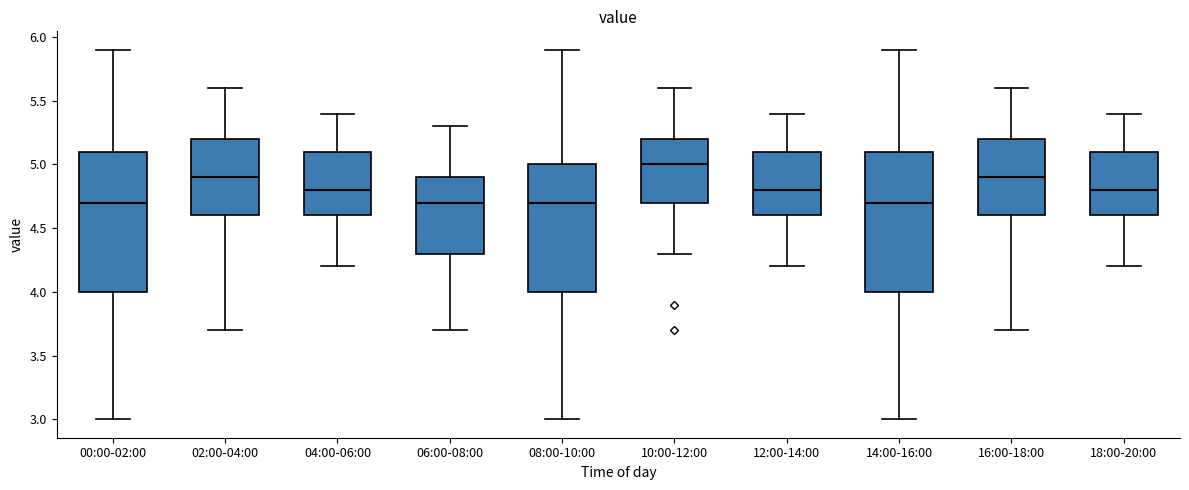

Reading left to right, transcribe this box plot: for each box, give where its median line is, the range the box spans, and where its two whiskers end, as read against the y-axis. The values are not printed on the chart, so give them approximately, as read against the axis.

00:00-02:00: median 4.7, box 4.0 to 5.1, whiskers 3.0 to 5.9
02:00-04:00: median 4.9, box 4.6 to 5.2, whiskers 3.7 to 5.6
04:00-06:00: median 4.8, box 4.6 to 5.1, whiskers 4.2 to 5.4
06:00-08:00: median 4.7, box 4.3 to 4.9, whiskers 3.7 to 5.3
08:00-10:00: median 4.7, box 4.0 to 5.0, whiskers 3.0 to 5.9
10:00-12:00: median 5.0, box 4.7 to 5.2, whiskers 4.3 to 5.6
12:00-14:00: median 4.8, box 4.6 to 5.1, whiskers 4.2 to 5.4
14:00-16:00: median 4.7, box 4.0 to 5.1, whiskers 3.0 to 5.9
16:00-18:00: median 4.9, box 4.6 to 5.2, whiskers 3.7 to 5.6
18:00-20:00: median 4.8, box 4.6 to 5.1, whiskers 4.2 to 5.4